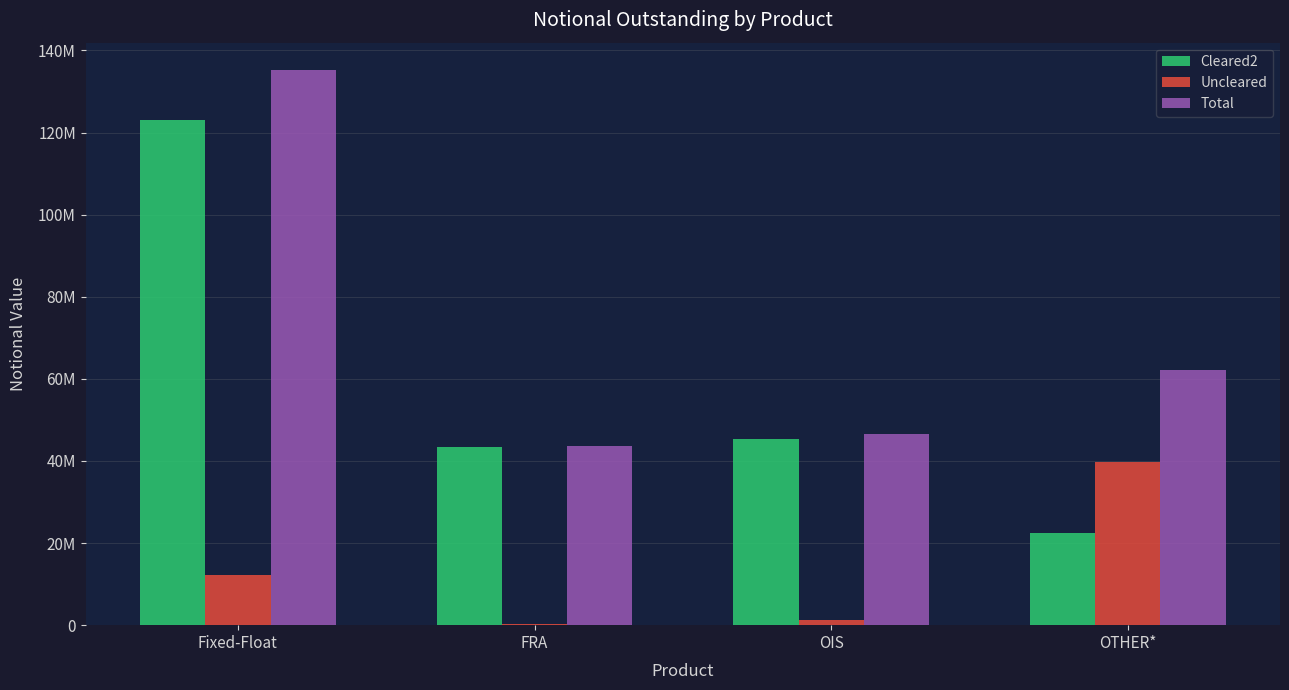

True or false: Uncleared has a value of 96841 at FRA.

False